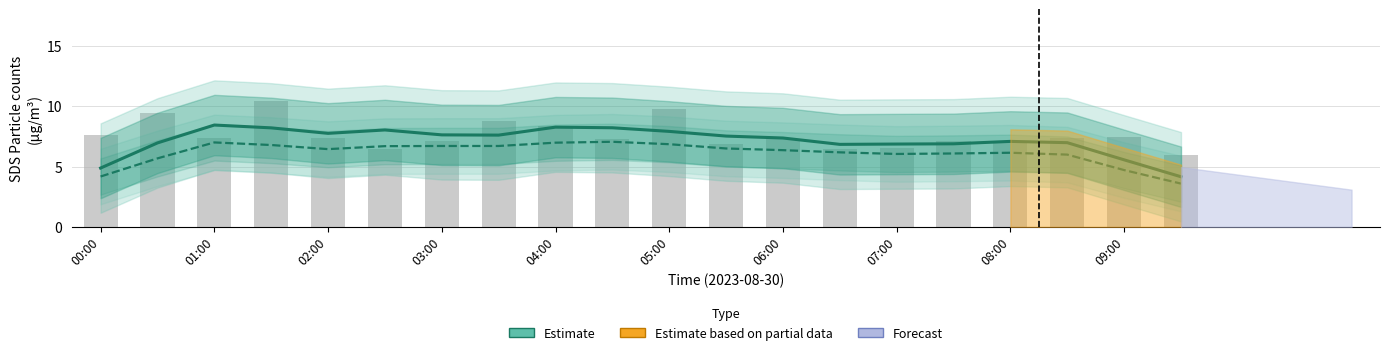

How many data points does each series have?

20